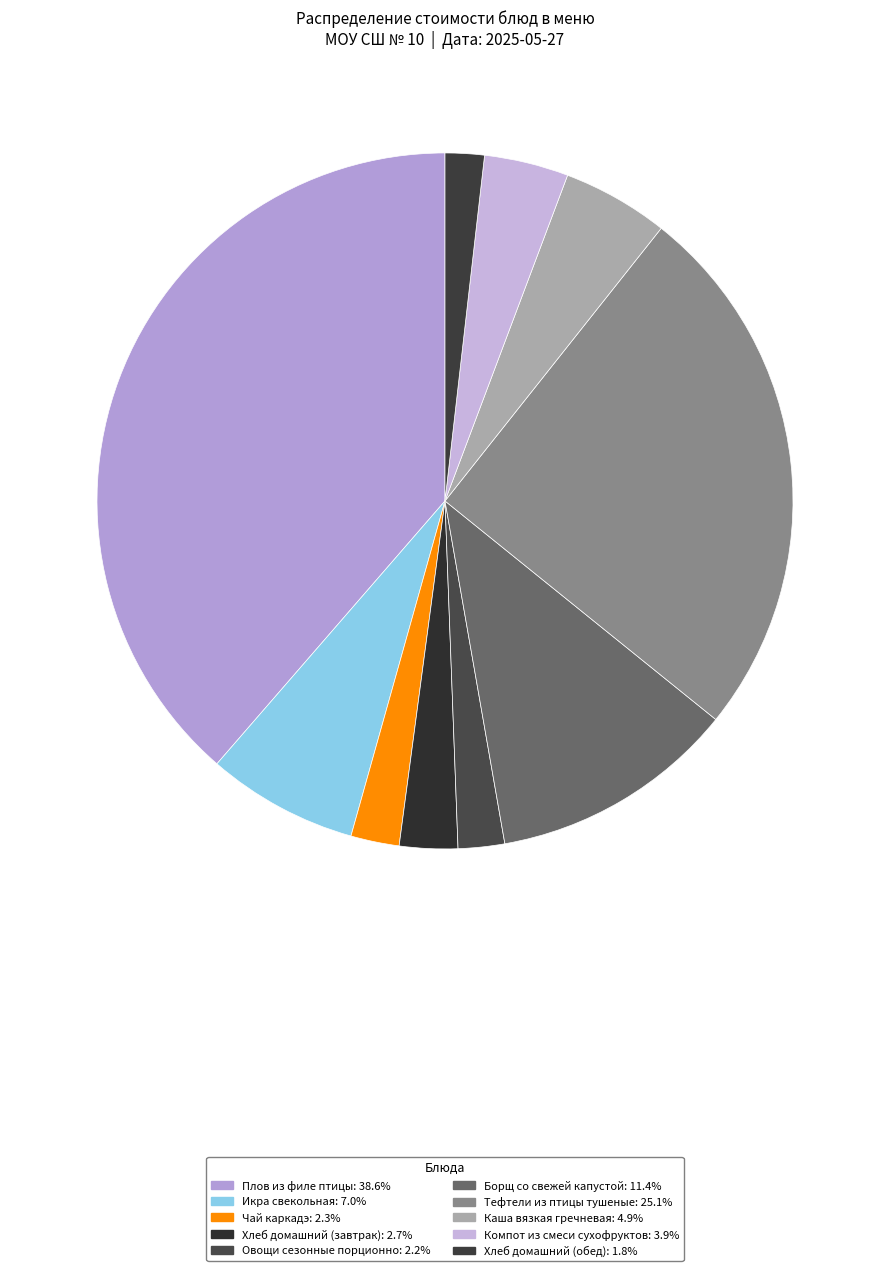

To the nearest percent, what percentage of the pie is Компот из смеси сухофруктов?

4%